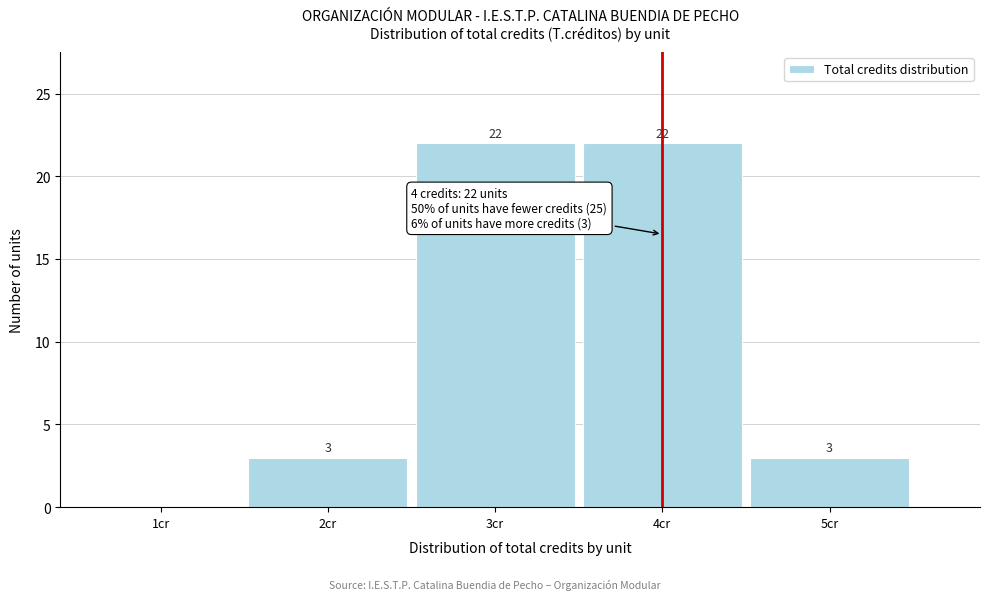

Reading right to left, extract all data points from this chart.

5cr=3	4cr=22	3cr=22	2cr=3	1cr=0